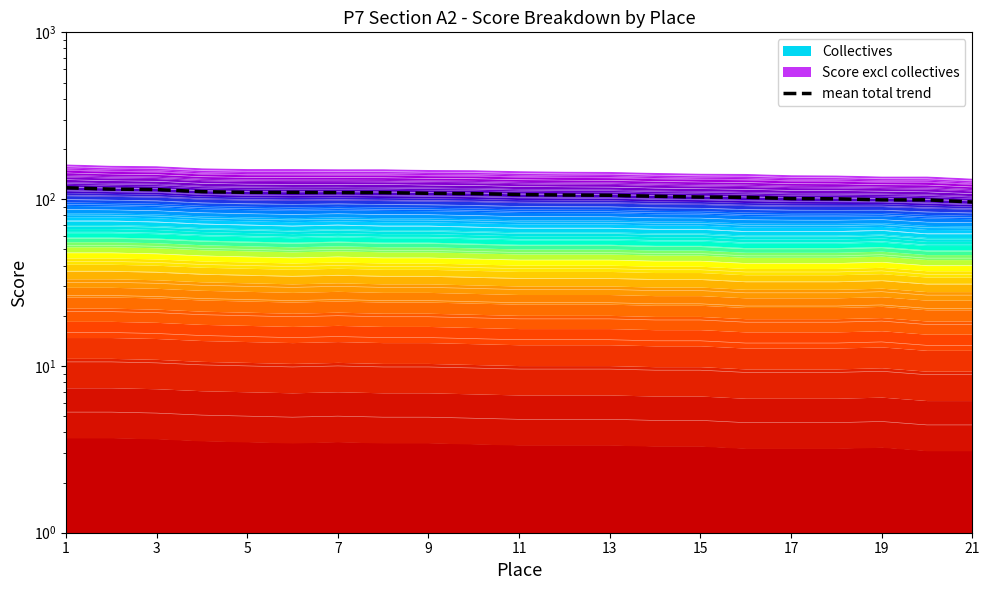

How many lines are shown in the chart?

1